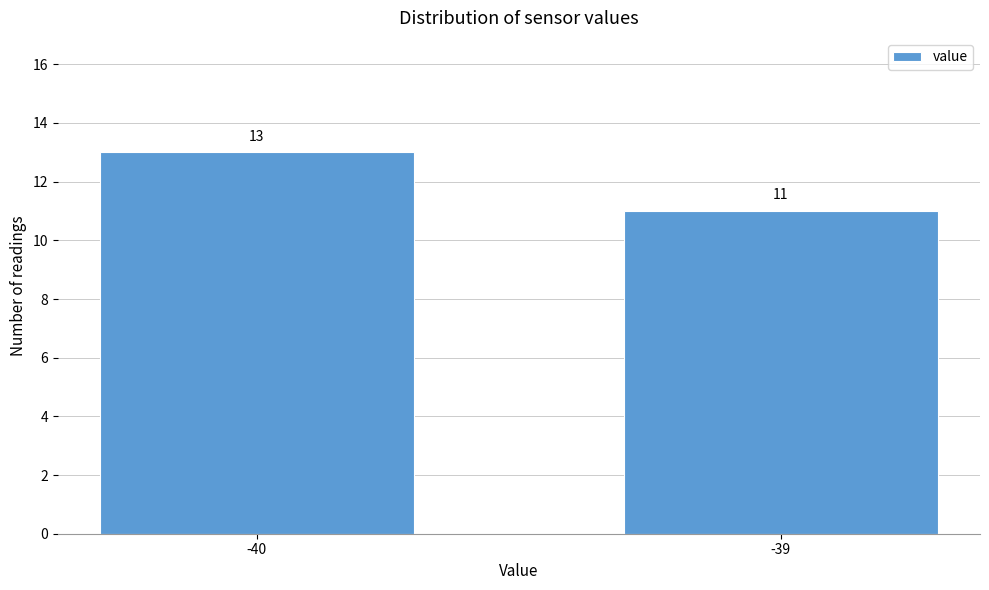

Reading left to right, extract all data points from this chart.

-40=13	-39=11